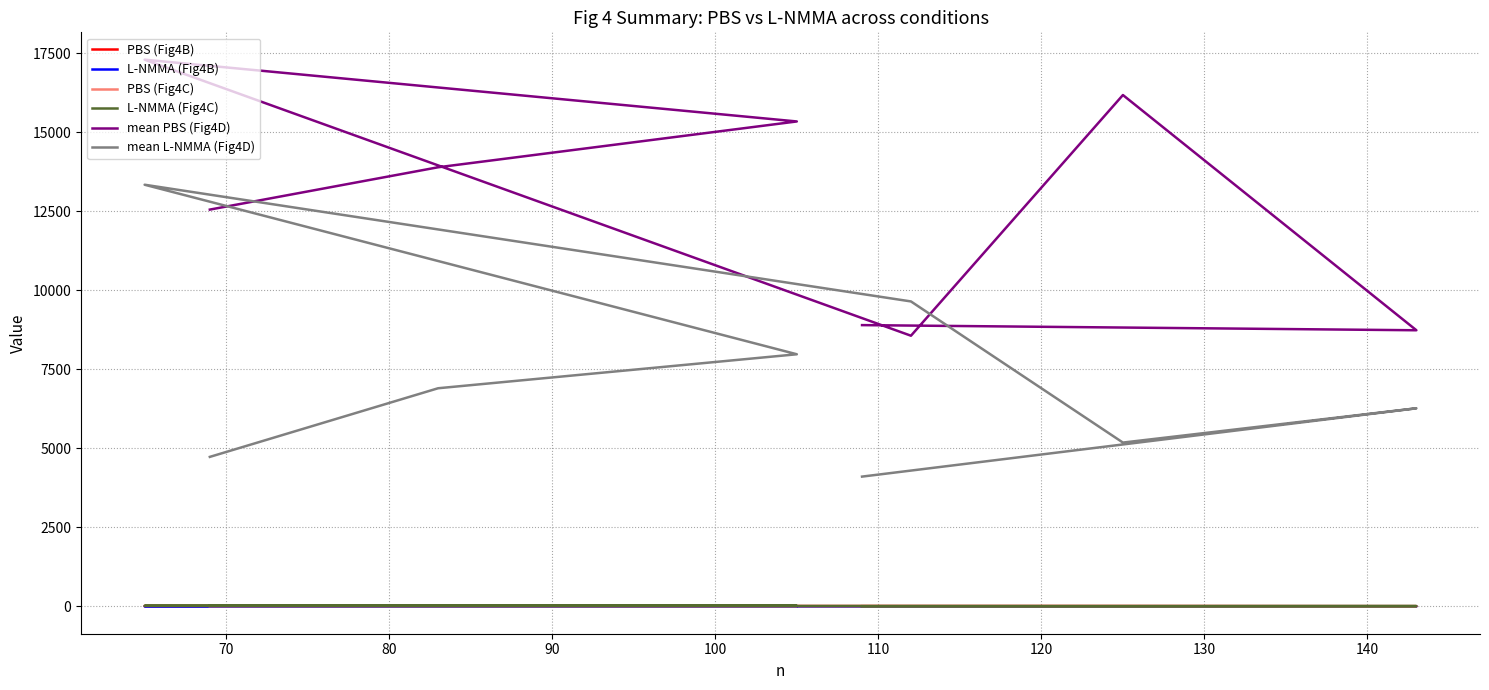

Count the number of data series in this chart.

6